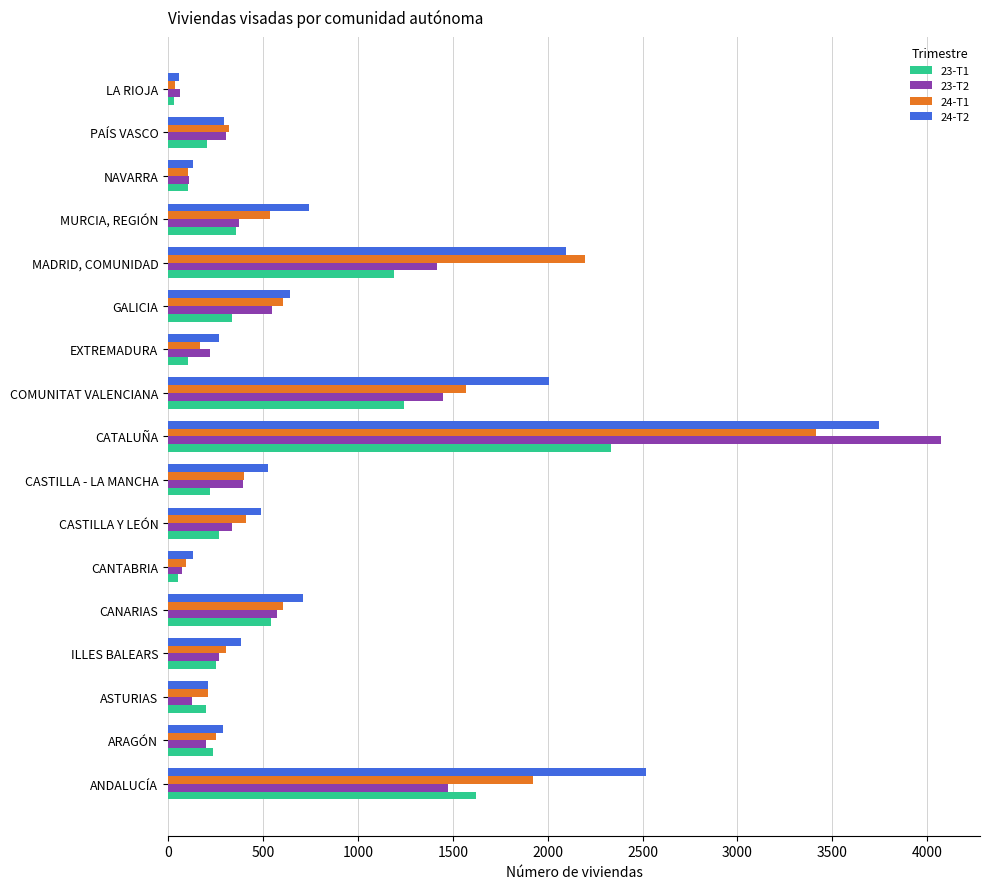

Which category has the lowest value in the 24-T2 series?

LA RIOJA